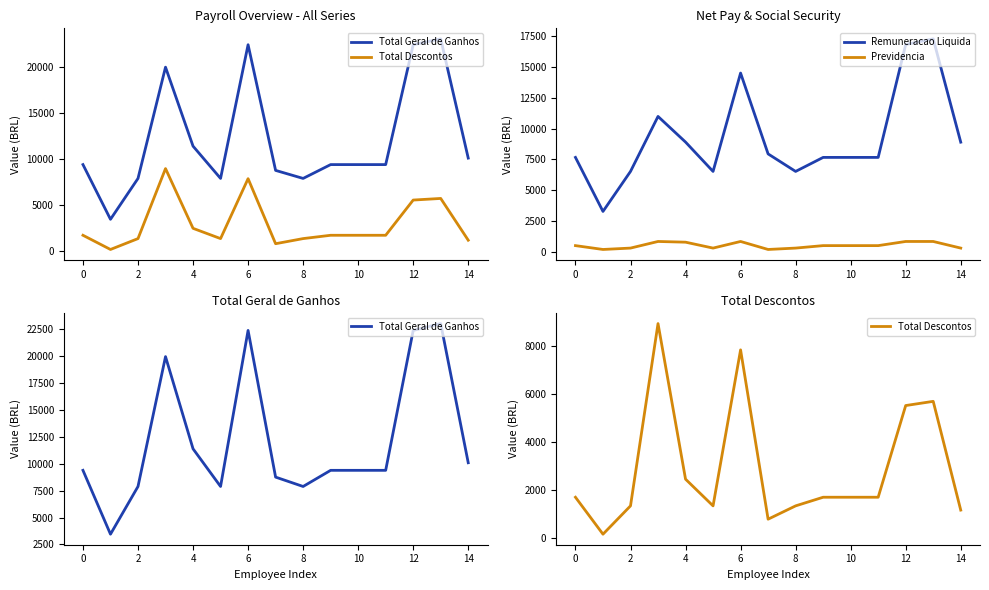

How many lines are shown in the chart?

4